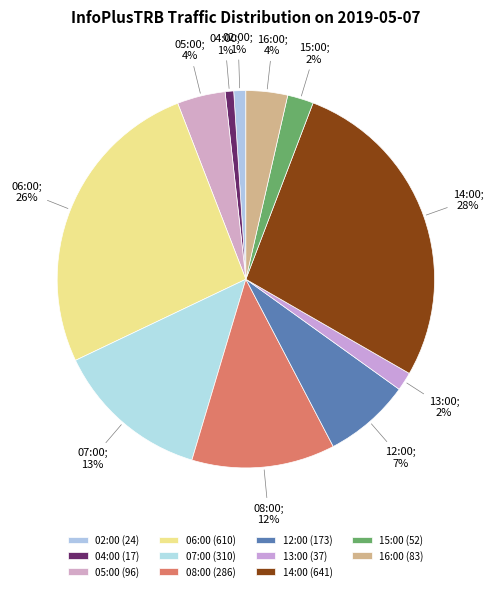

To the nearest percent, what is the average slice percentage?

9%